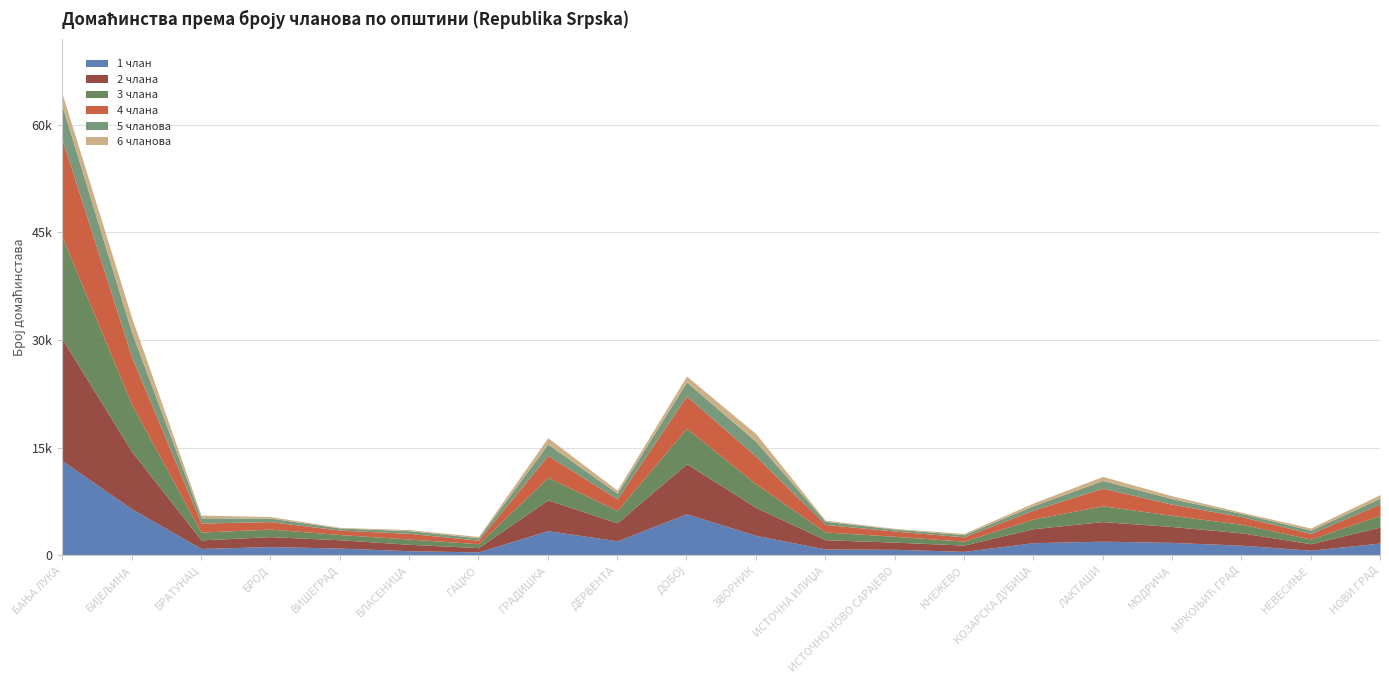

Where is 4 члана nearest to the value 7024?

БИЈЕЉИНА